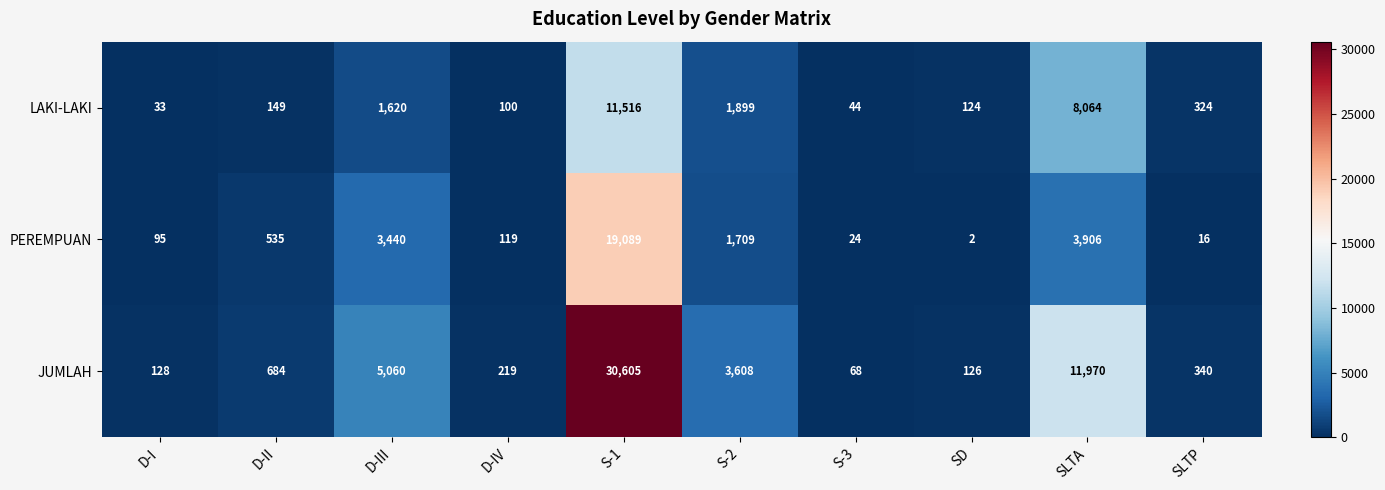

Which category has the highest value across all series?

S-1